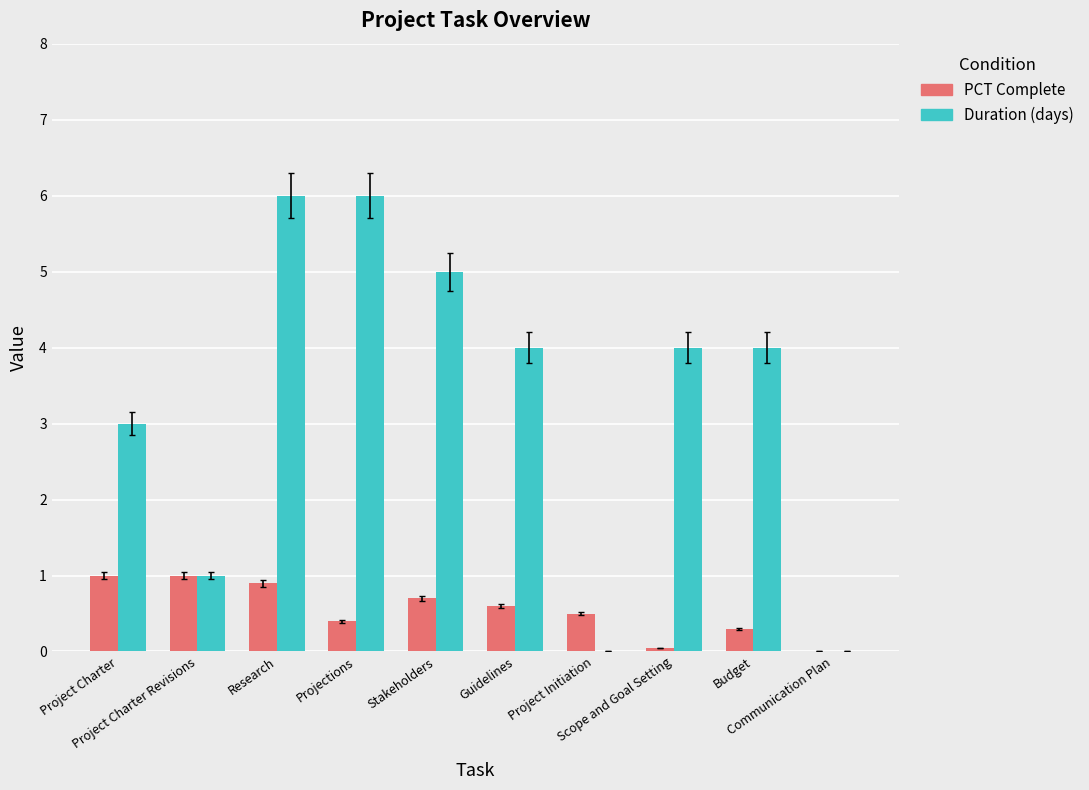

Reading left to right, extract all data points from this chart.

PCT Complete: Project Charter=1.0	Project Charter Revisions=1.0	Research=0.9	Projections=0.4	Stakeholders=0.7	Guidelines=0.6	Project Initiation=0.5	Scope and Goal Setting=0.1	Budget=0.3	Communication Plan=0.0
Duration (days): Project Charter=3.0	Project Charter Revisions=1.0	Research=6.0	Projections=6.0	Stakeholders=5.0	Guidelines=4.0	Project Initiation=0.0	Scope and Goal Setting=4.0	Budget=4.0	Communication Plan=0.0